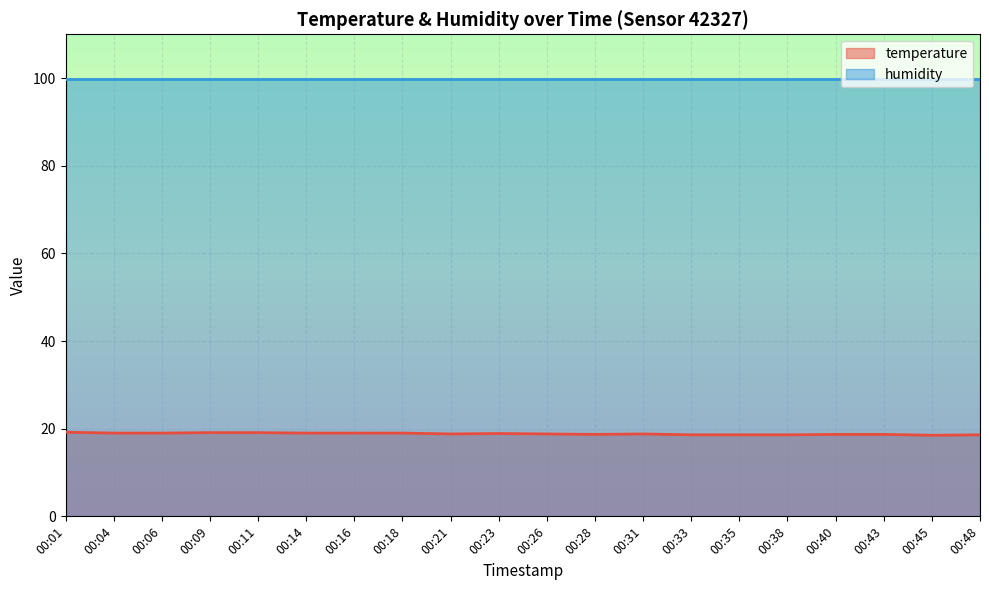

How many values are between 18 and 19?

17